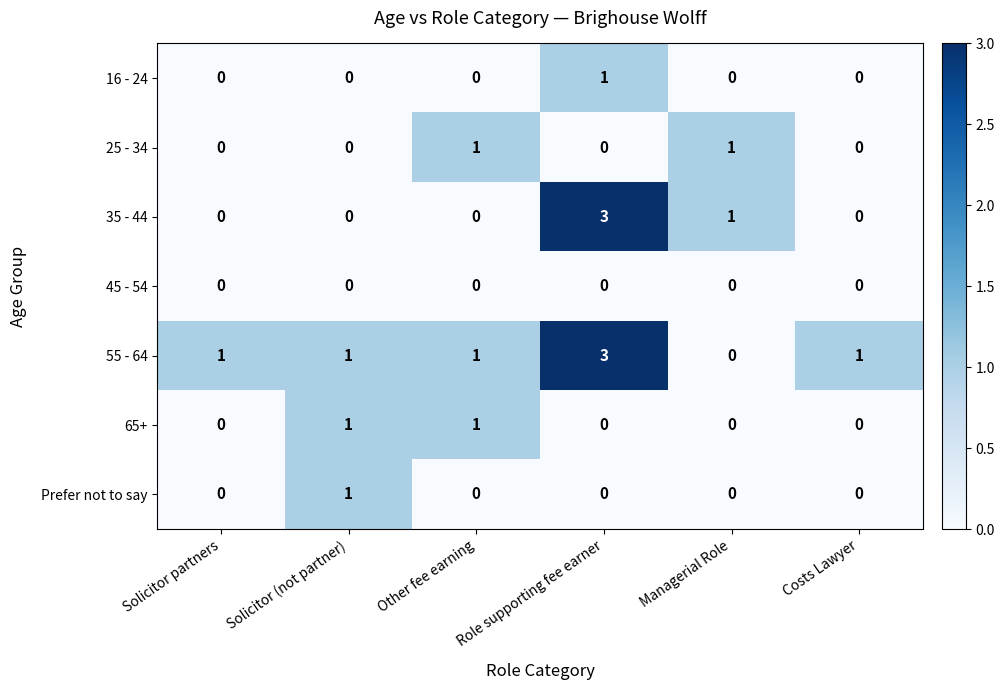

What is the sum of the 55 - 64 values at Role supporting fee earner and Costs Lawyer?

4